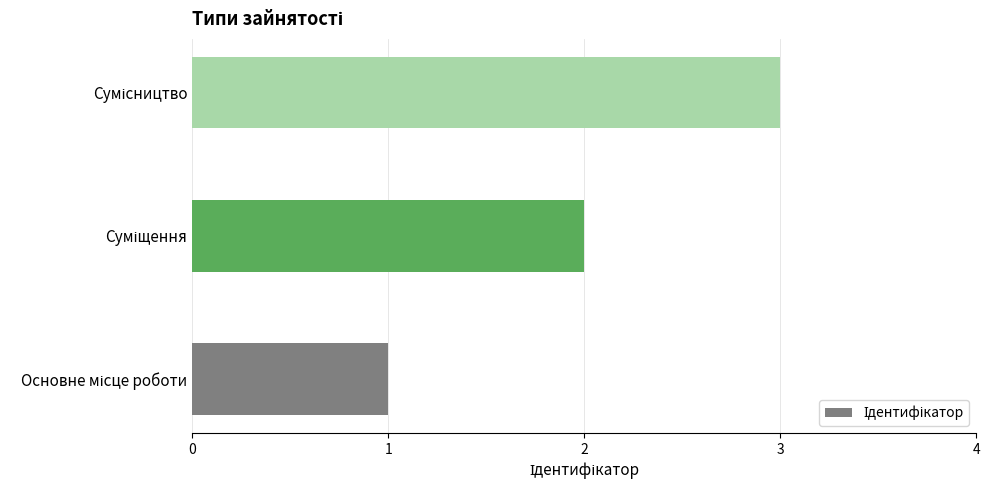

What is the sum of all values?

6